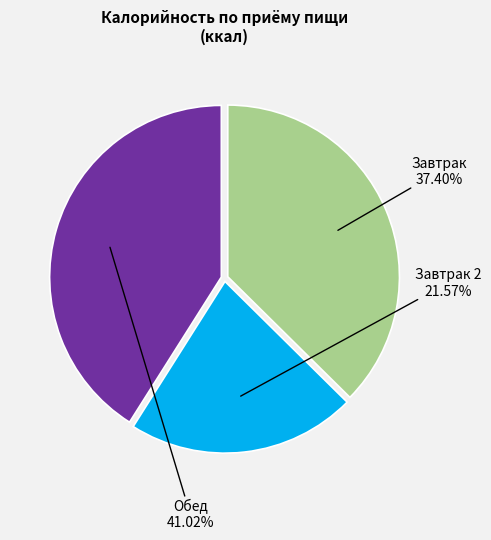

Is there a majority slice in this chart?

No